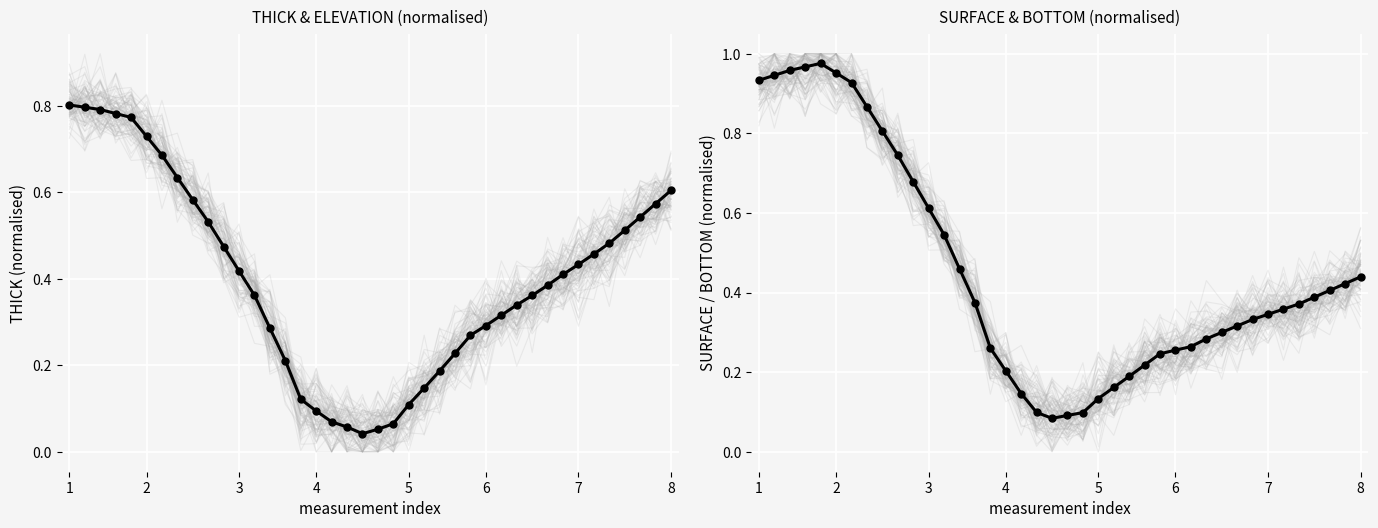

What is the change in value from 10 to 20?

-0.6